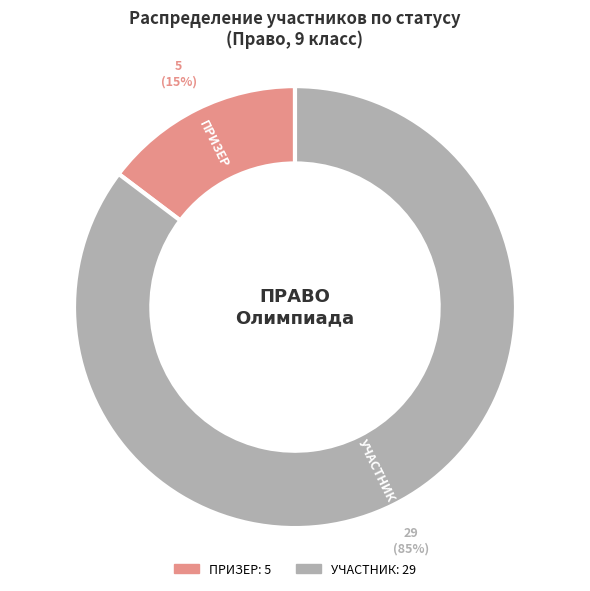

What is the largest slice in the pie chart?

УЧАСТНИК